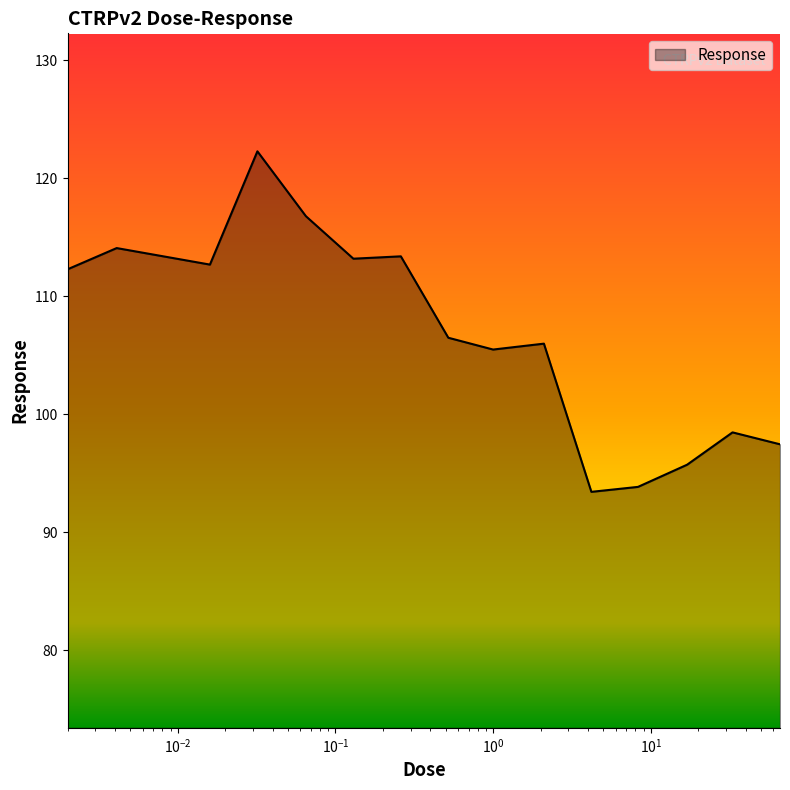

What is the difference between the maximum and minimum values?

28.9